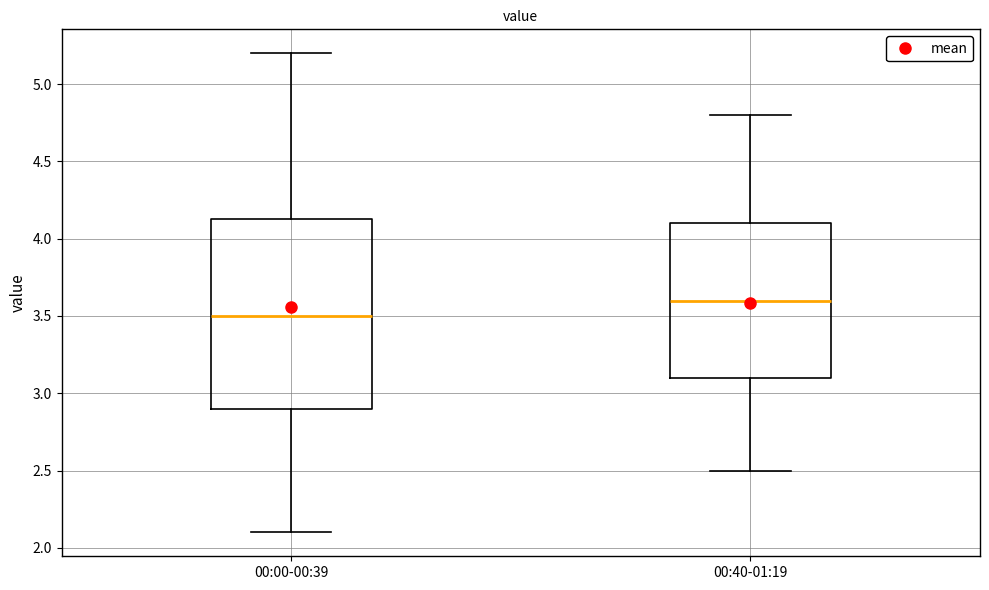

Reading left to right, read every box against the y-axis: the position of its median line, the range the box covers, and the ends of its whiskers. The values are not printed on the chart, so give them approximately, as read against the axis.

00:00-00:39: median 3.50, box 2.90 to 4.15, whiskers 2.10 to 5.20
00:40-01:19: median 3.60, box 3.10 to 4.10, whiskers 2.50 to 4.80